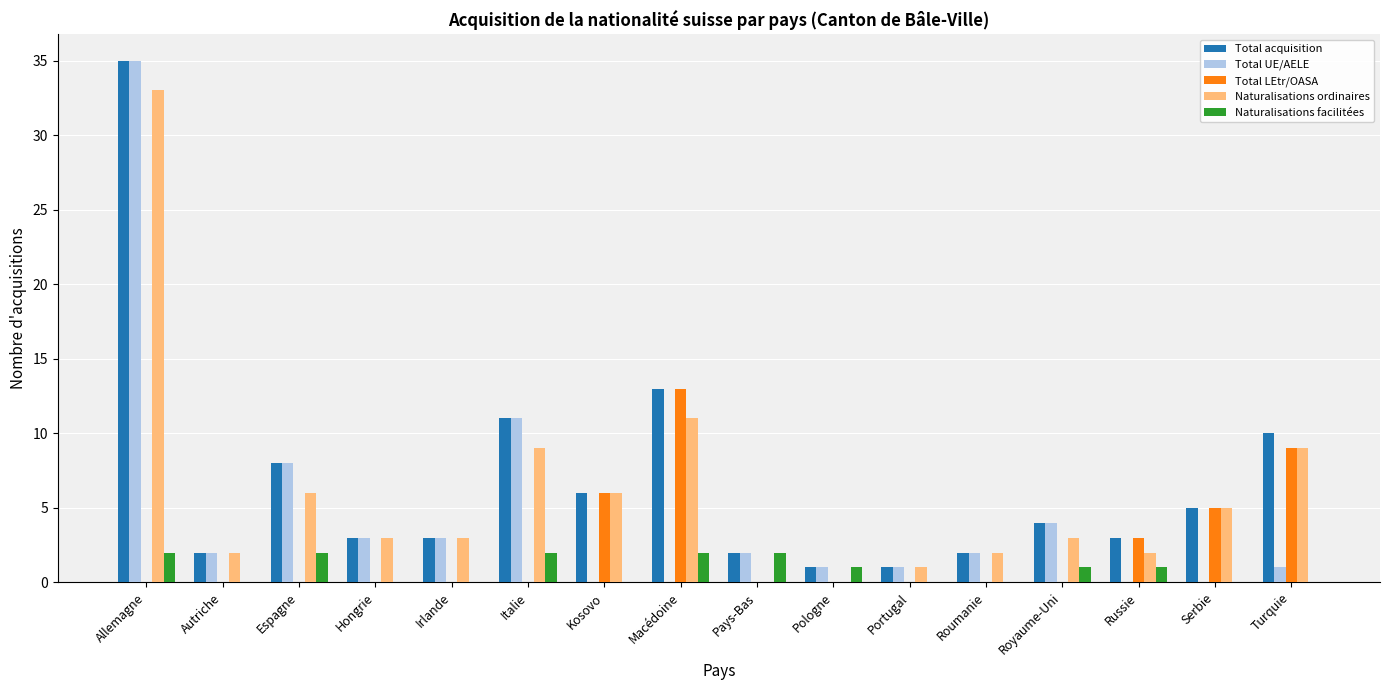

What are all the series names shown in the legend?

Total acquisition, Total UE/AELE, Total LEtr/OASA, Naturalisations ordinaires, Naturalisations facilitées